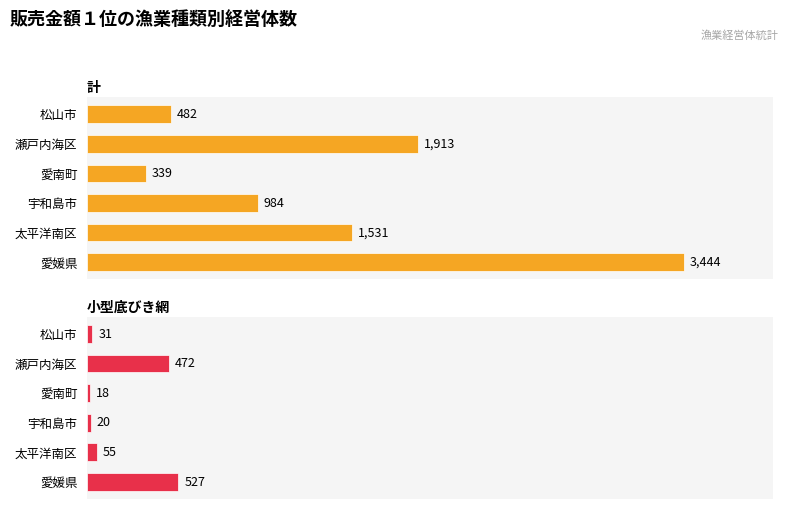

How many distinct data groups are displayed?

2